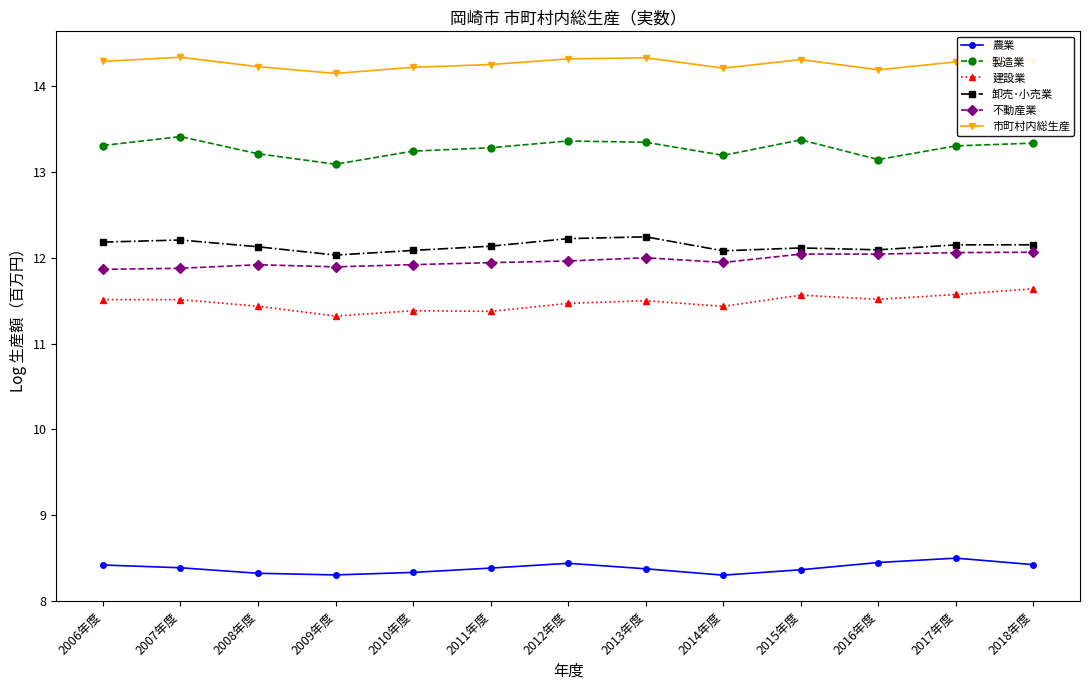

What is the difference between the highest and lowest values at 2018年度?

5.9